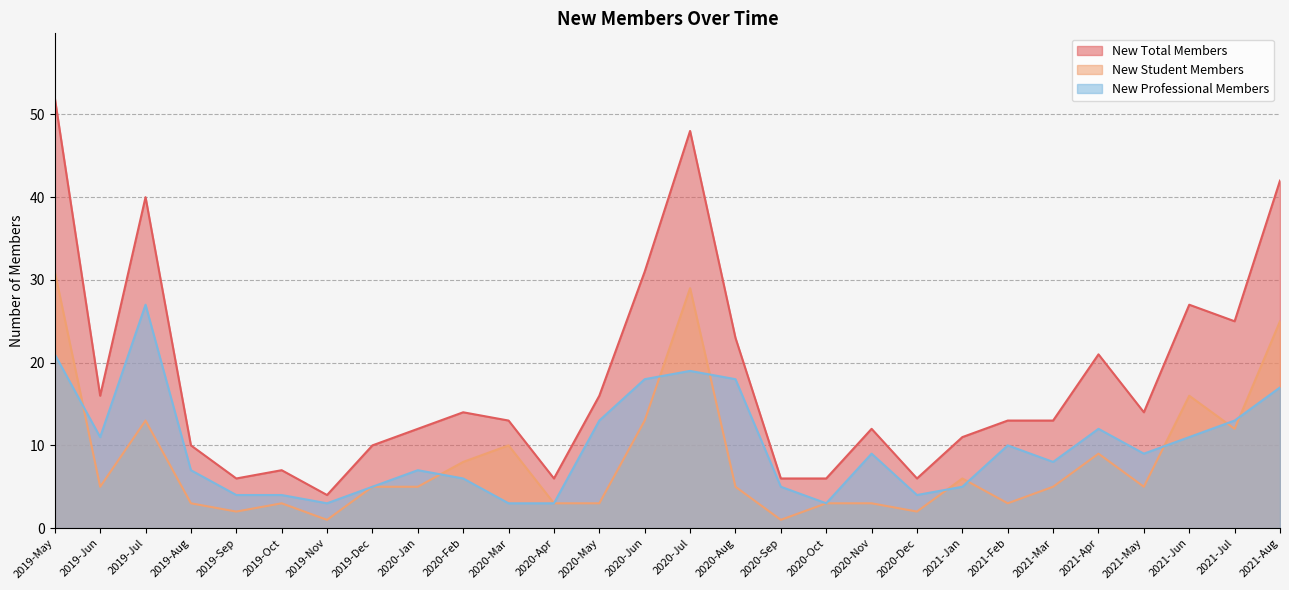

How many values in the New Total Members series are below 13?

12